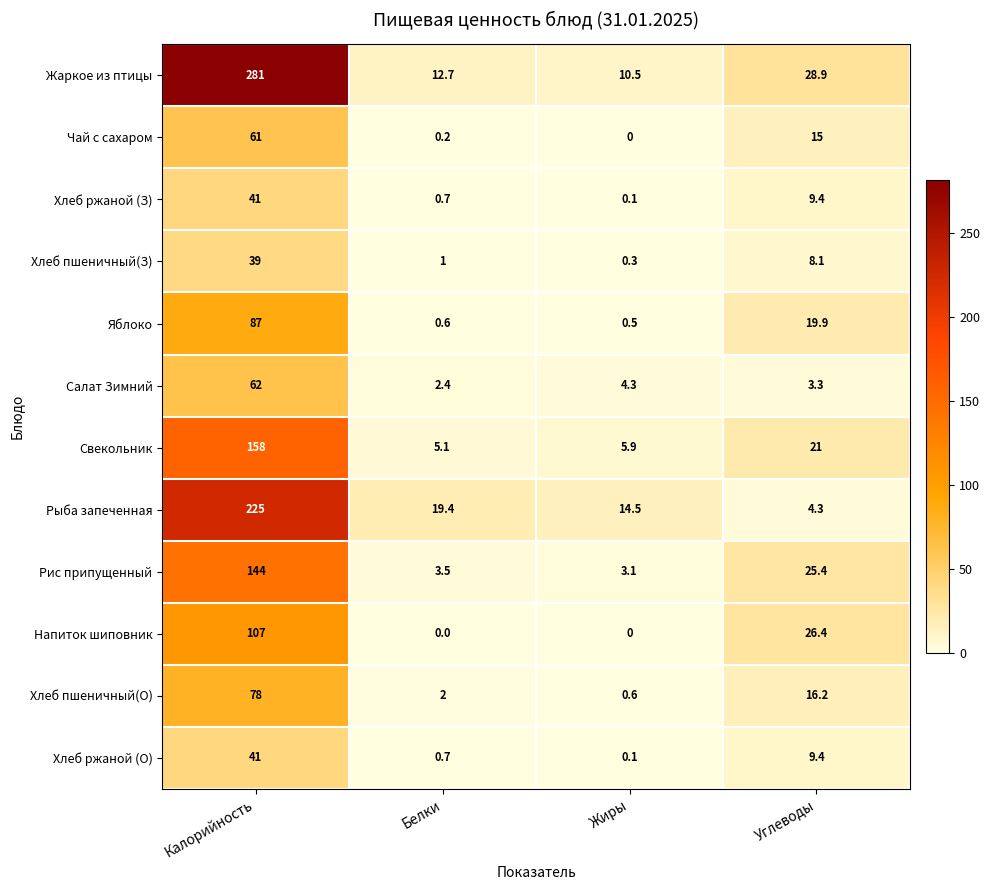

True or false: Жаркое из птицы has a value of 392.8 at Калорийность.

False